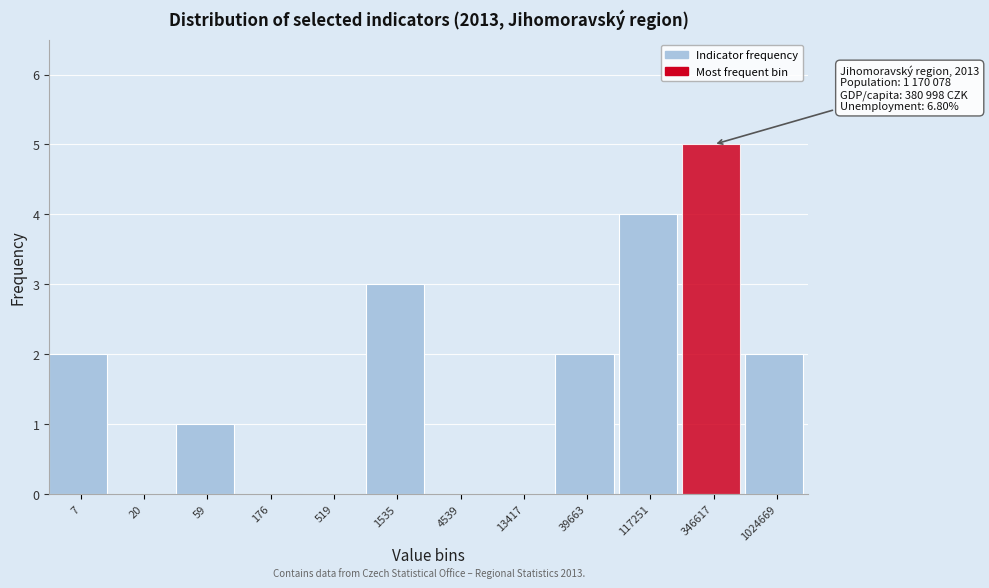

Reading left to right, what are all the values shown in this chart?

7=2	20=0	59=1	176=0	519=0	1535=3	4539=0	13417=0	39663=2	117251=4	346617=5	1024669=2